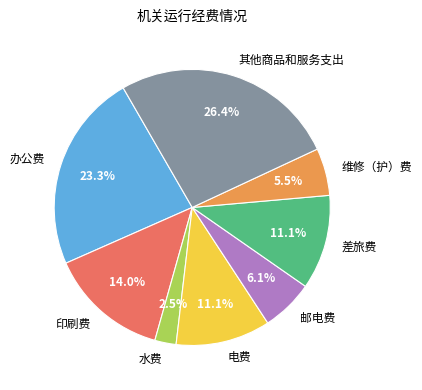

Count the number of slices in the pie.

8